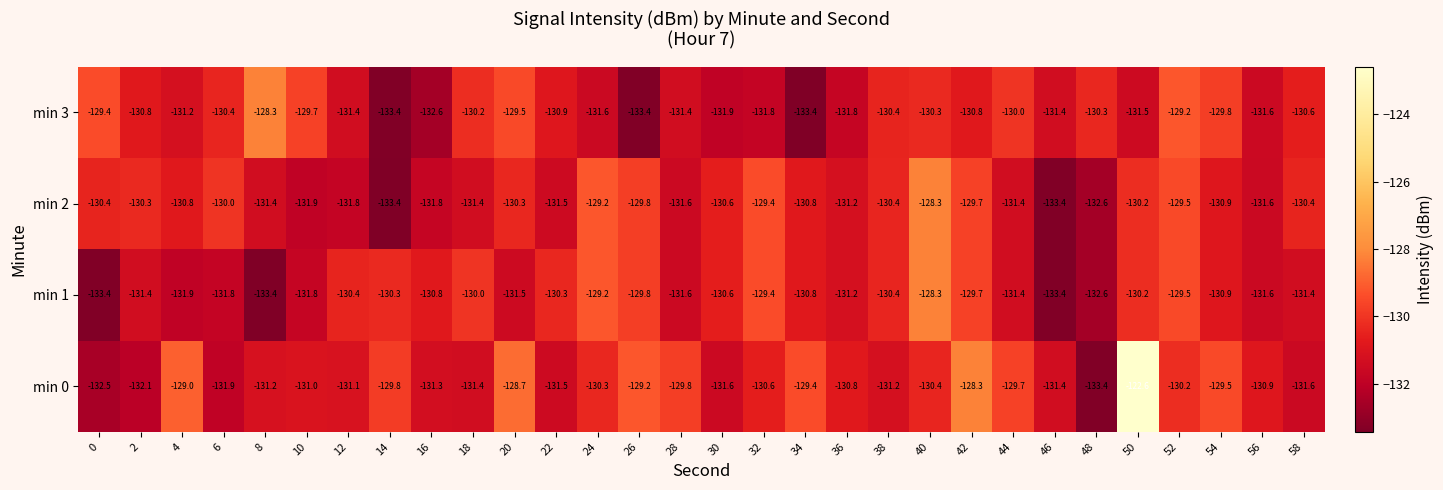

What is the difference between the second highest and minimum values in the min 2 series?

4.2